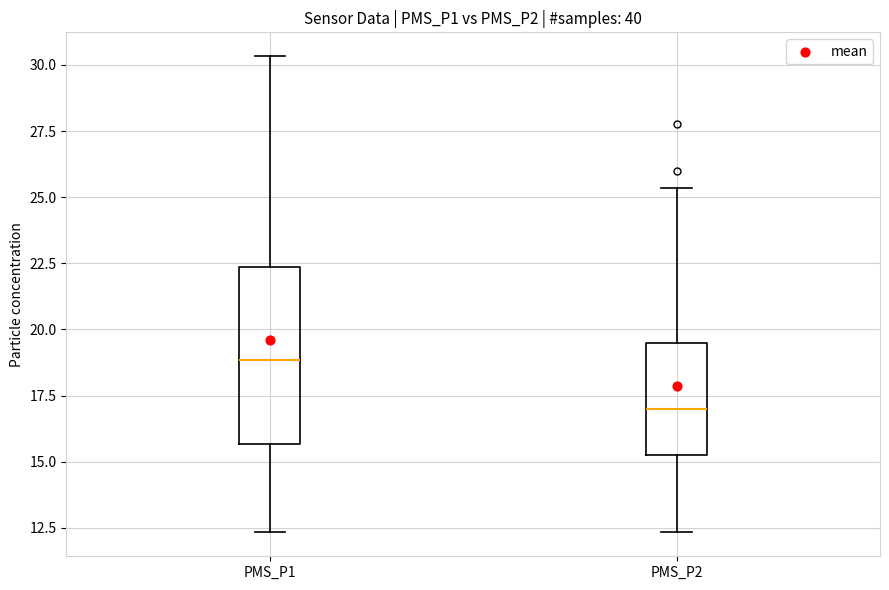

Where is the lower edge of the box for PMS_P1 on the y-axis? The values are not printed on the chart, so give them approximately, as read against the axis.

15.5